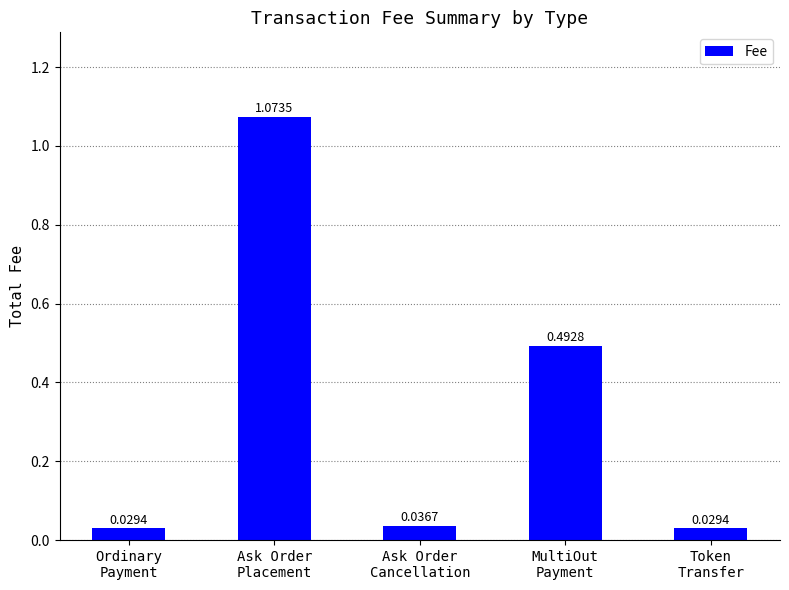

What is the average value?

0.3